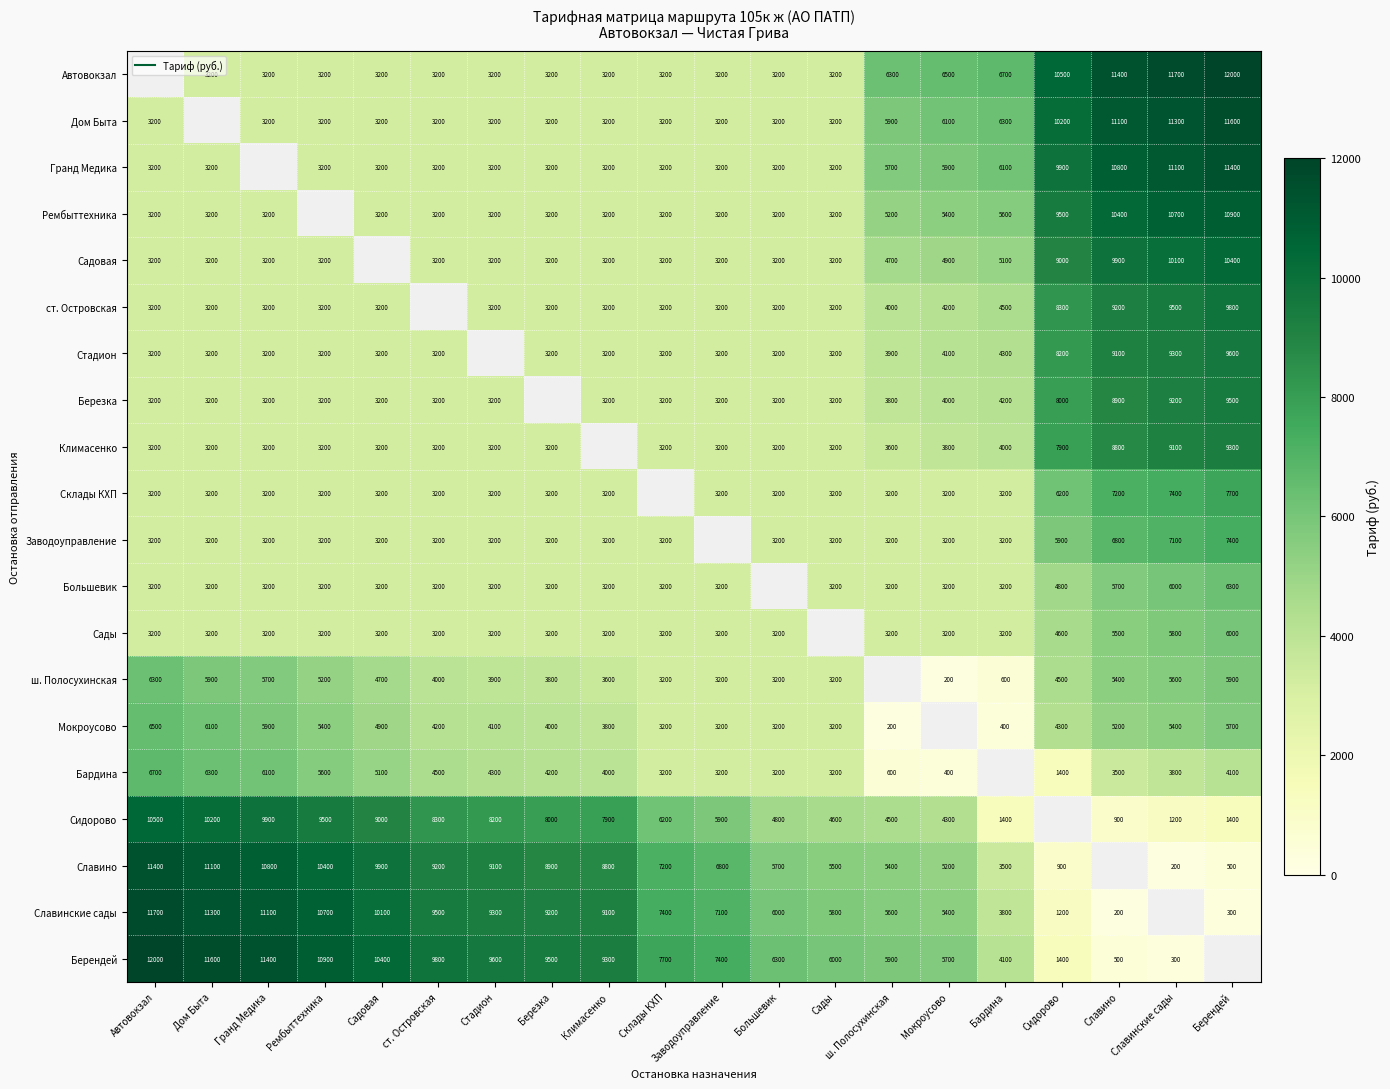

What is the sum of the Березка values at ст. Островская and Склады КХП?

6400.0